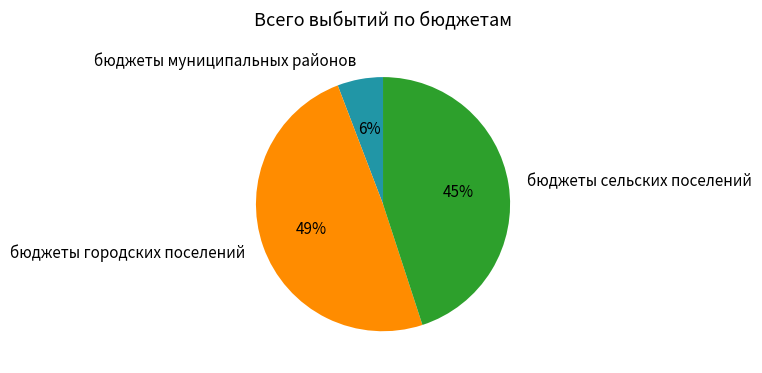

Approximately how many times larger is the value at бюджеты муниципальных районов compared to бюджеты сельских поселений?

0.1